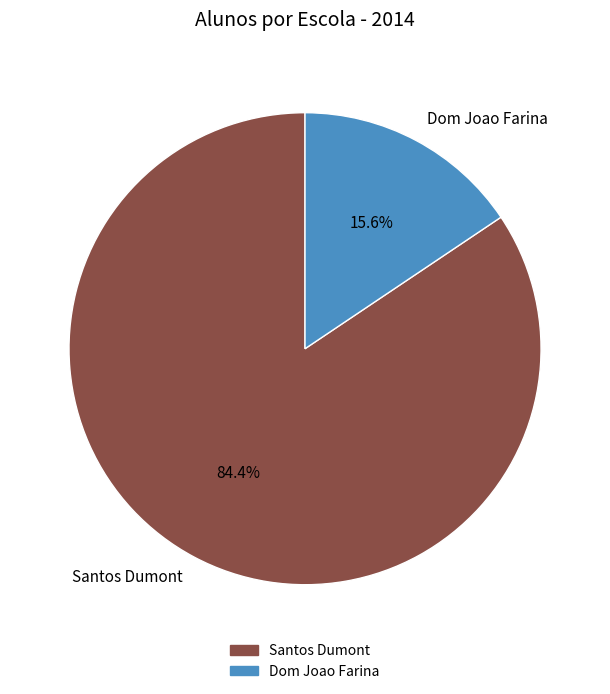

Approximately how many times larger is the value at Santos Dumont compared to Dom Joao Farina?

5.4